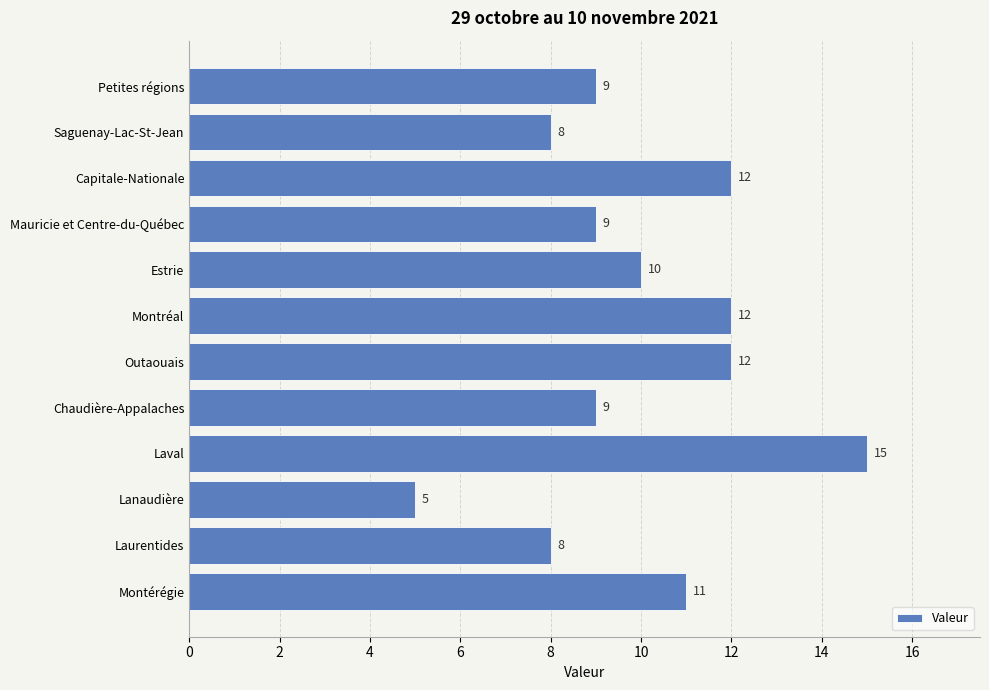

The value at Montréal is 19. True or false?

False